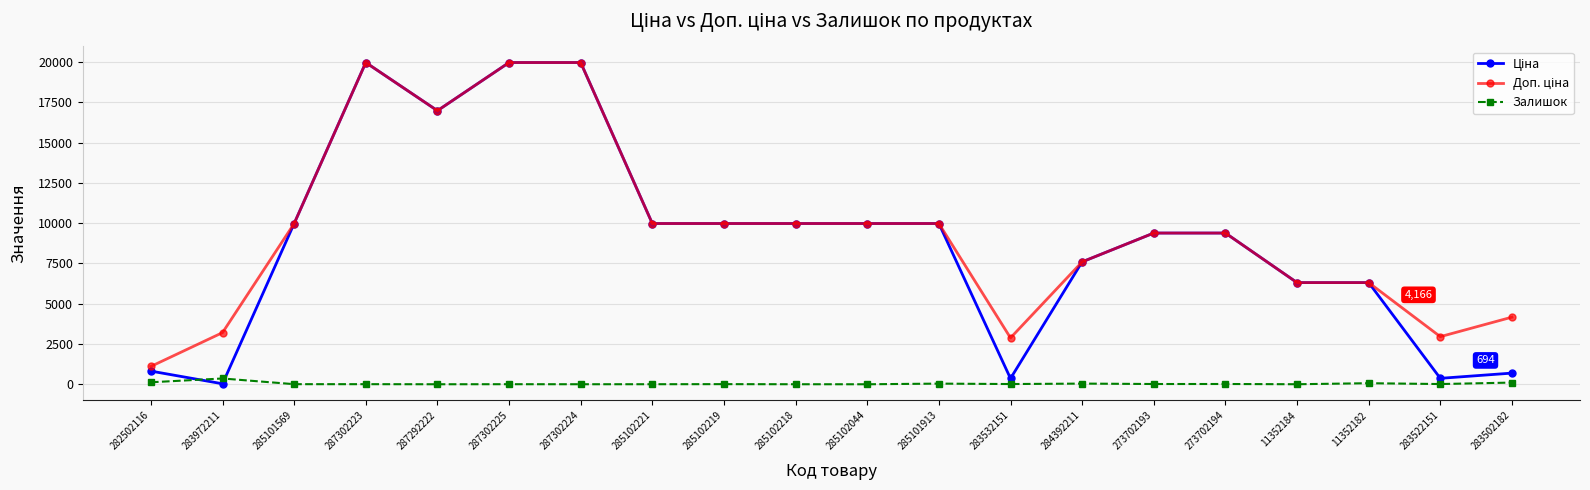

What is the difference between the highest and lowest values at 284392211?

7553.5